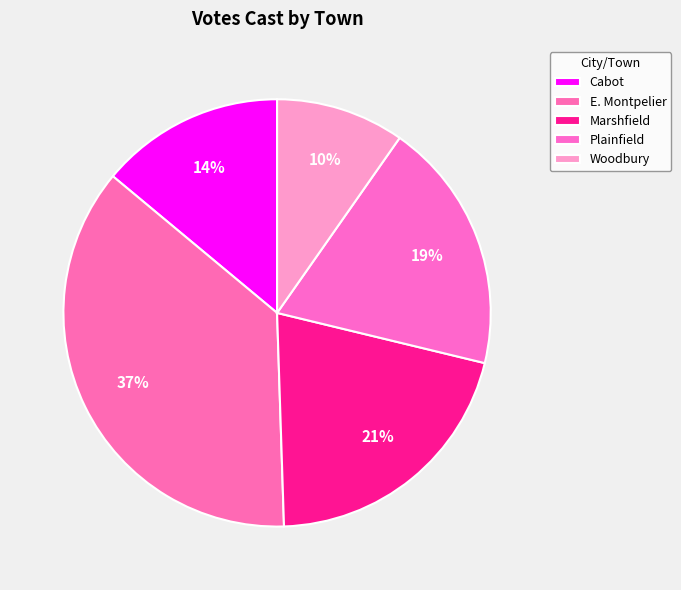

What is the largest slice in the pie chart?

E. Montpelier